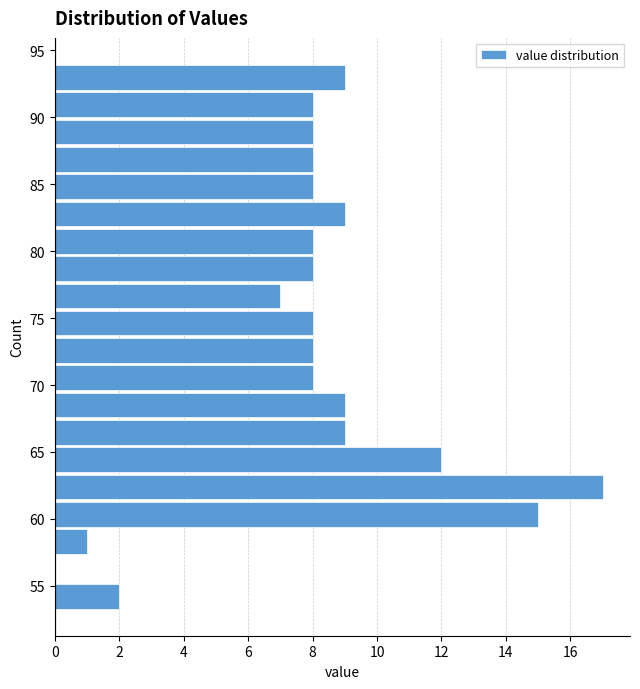

Which range on the y-axis has the longest bar?

61.5 to 63.5